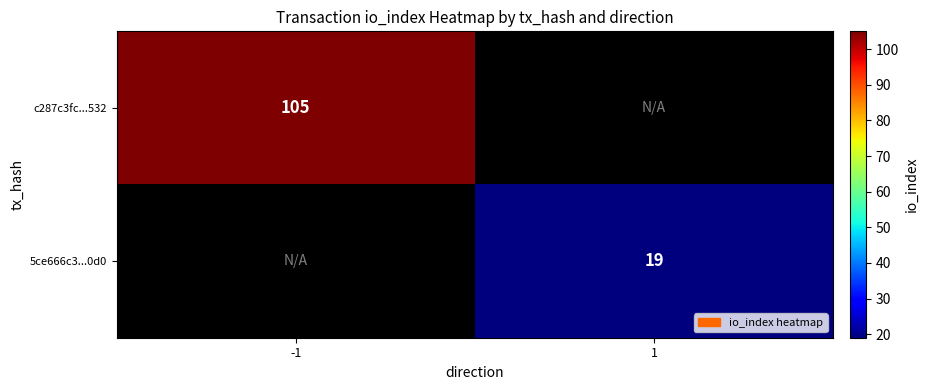

What is the greatest value displayed?

105.0